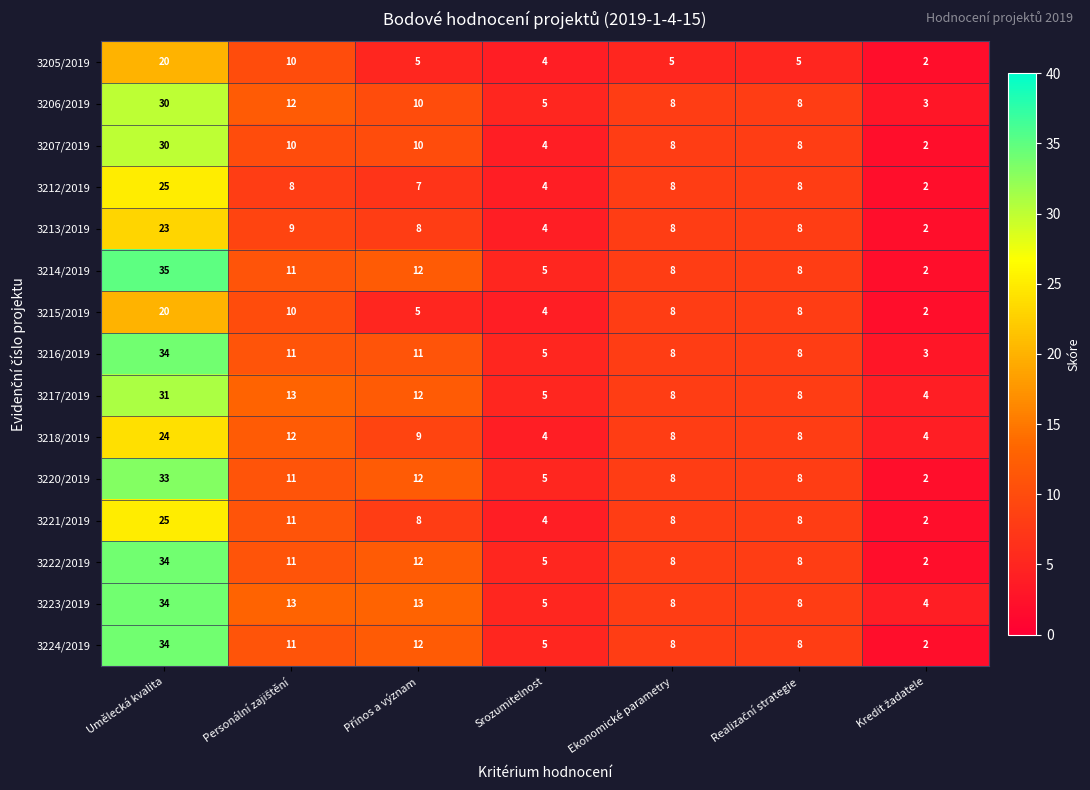

The value of 3215/2019 at Ekonomické parametry is 8. True or false?

True